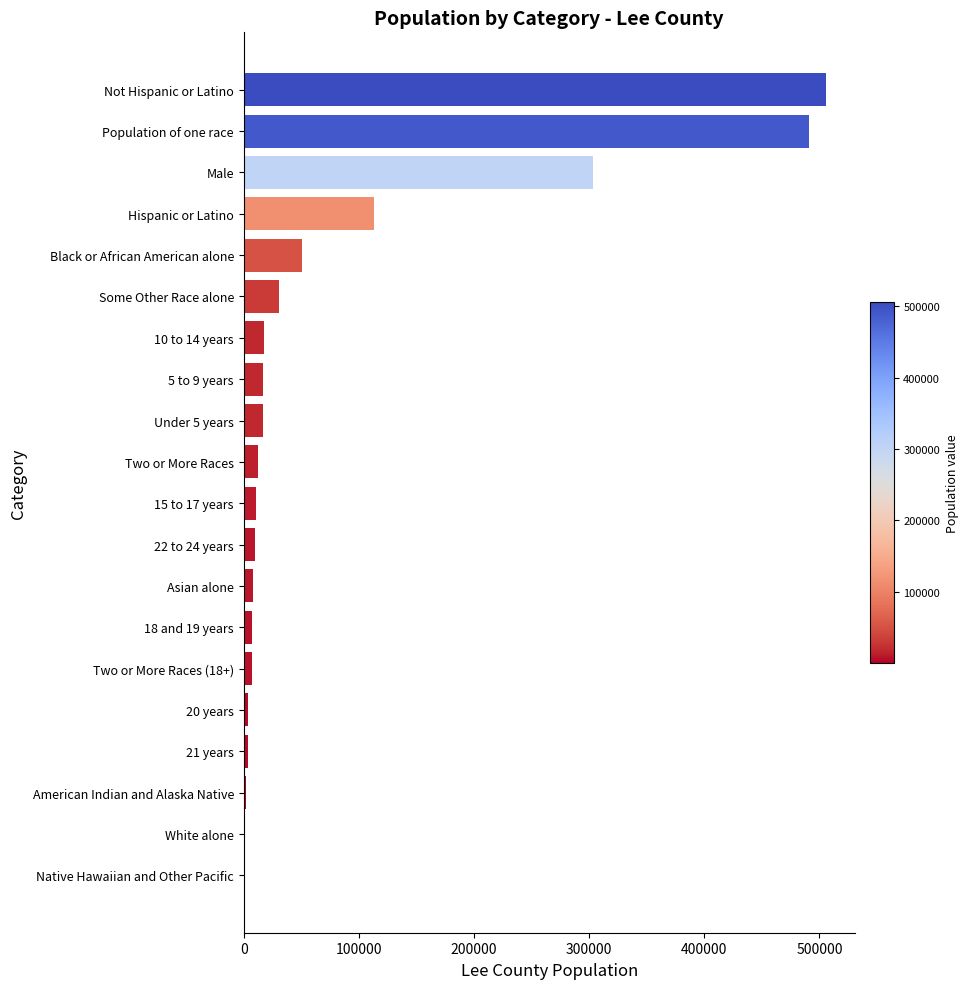

Is it true that the value at 15 to 17 years is 10665?

True